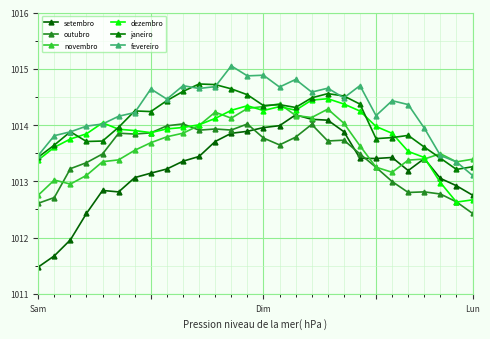

What is the maximum value shown in the chart?

1015.1